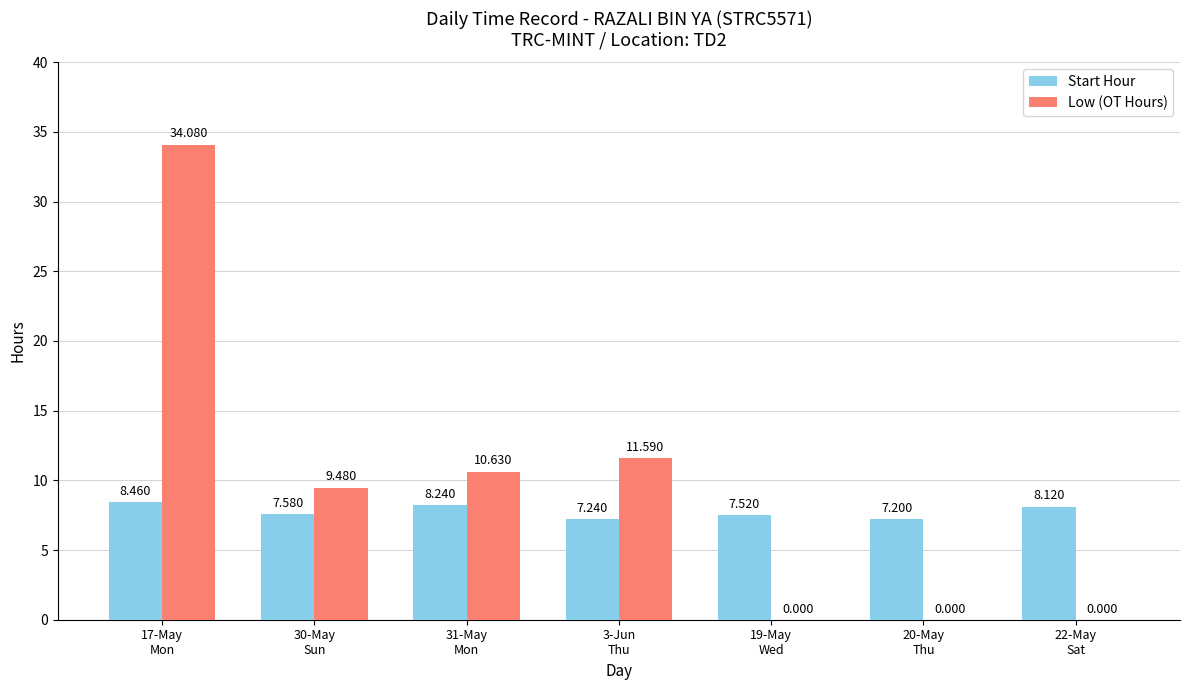

Reading left to right, what are all the values shown in this chart?

Start Hour: 8.5	7.6	8.2	7.2	7.5	7.2	8.1
Low (OT Hours): 34.1	9.5	10.6	11.6	0.0	0.0	0.0